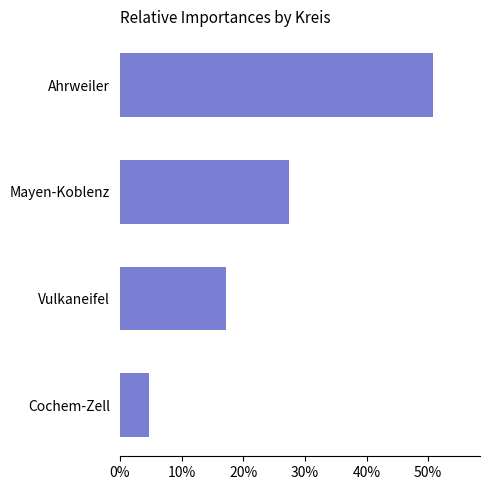

Reading bottom to top, what are all the values shown in this chart?

Cochem-Zell=4.7	Vulkaneifel=17.2	Mayen-Koblenz=27.3	Ahrweiler=50.8